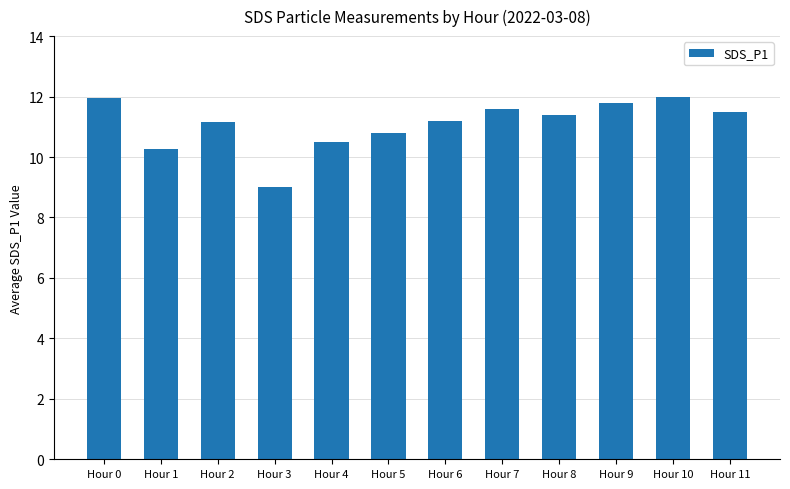

Count the number of categories in the chart.

12